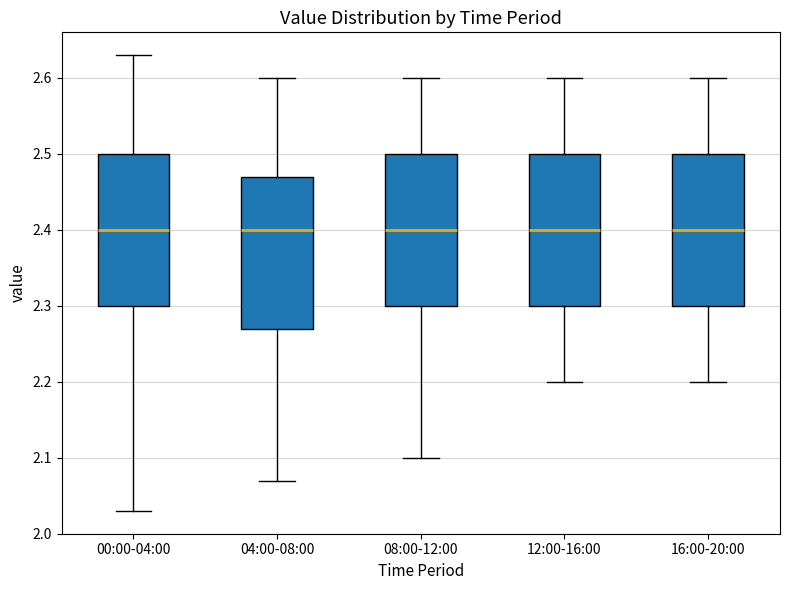

Reading left to right, transcribe this box plot: for each box, give where its median line is, the range the box spans, and where its two whiskers end, as read against the y-axis. The values are not printed on the chart, so give them approximately, as read against the axis.

00:00-04:00: median 2.40, box 2.30 to 2.50, whiskers 2.03 to 2.63
04:00-08:00: median 2.40, box 2.27 to 2.47, whiskers 2.07 to 2.60
08:00-12:00: median 2.40, box 2.30 to 2.50, whiskers 2.10 to 2.60
12:00-16:00: median 2.40, box 2.30 to 2.50, whiskers 2.20 to 2.60
16:00-20:00: median 2.40, box 2.30 to 2.50, whiskers 2.20 to 2.60